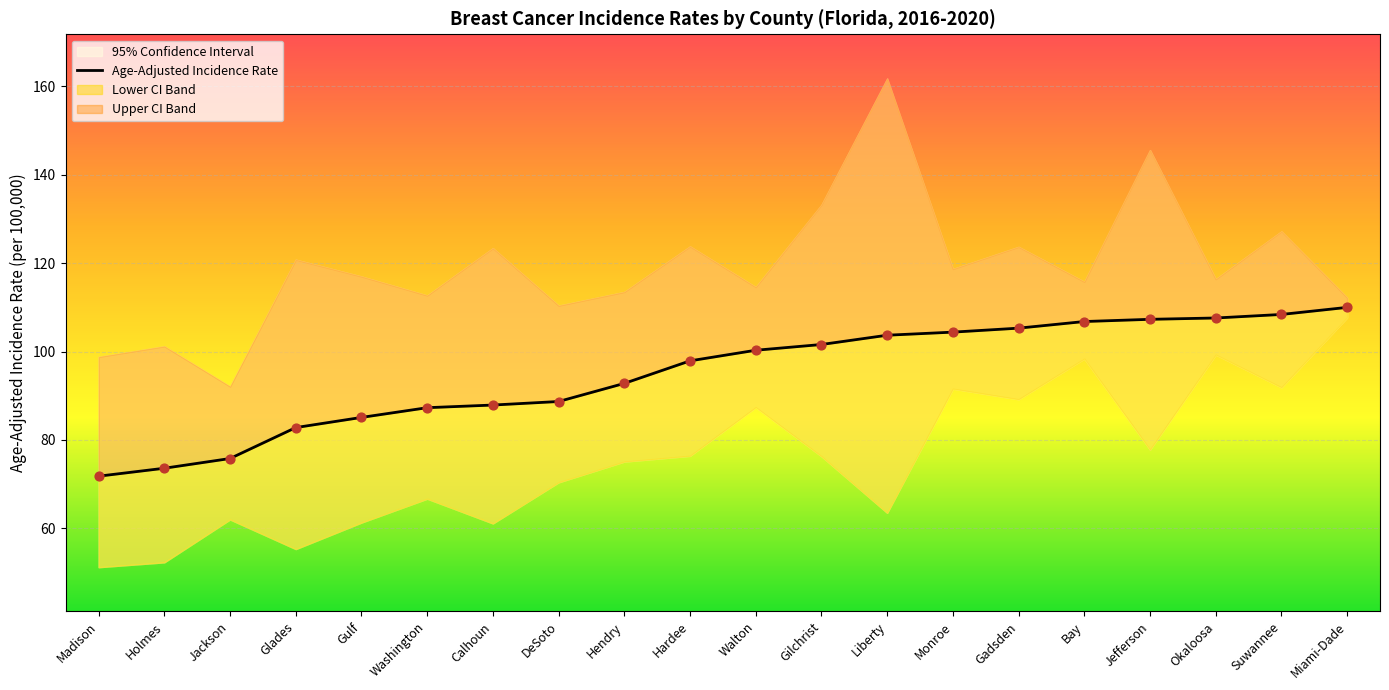

What is the ratio of the value at Madison to the value at Gadsden?

0.7